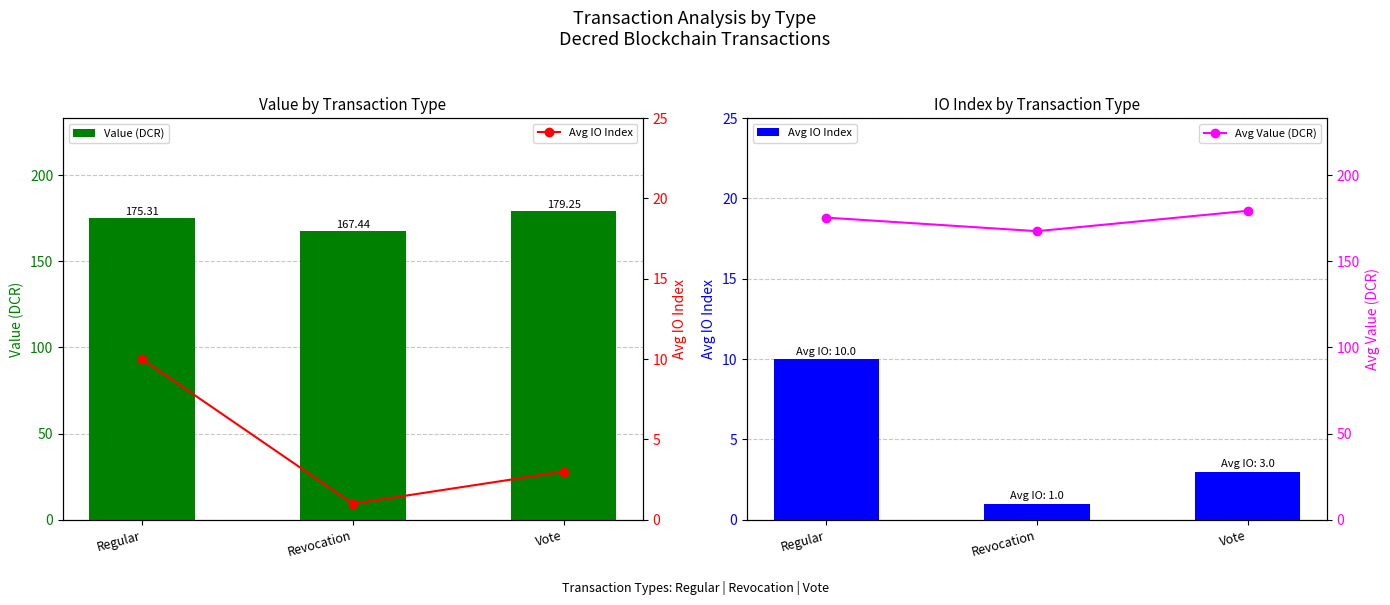

Reading left to right, list all the values displayed in this chart.

Value (DCR): 175.3	167.4	179.3
Avg IO Index: 10.0	1.0	3.0
Avg Value (DCR): 175.3	167.4	179.3